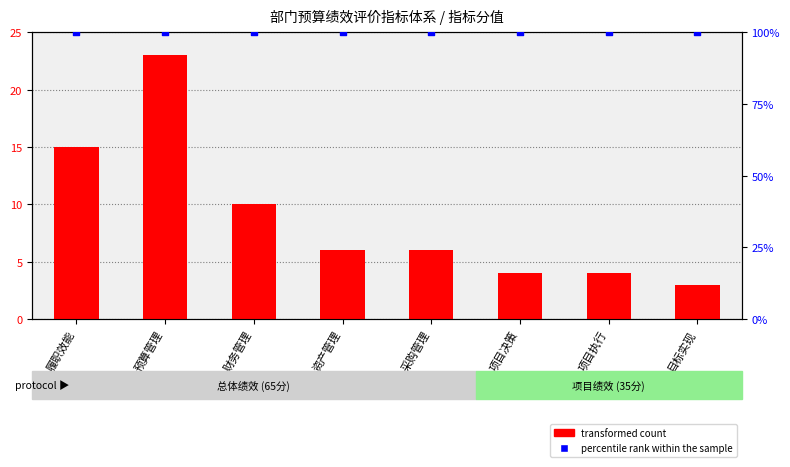

Which series contains the lowest Y value?

transformed count